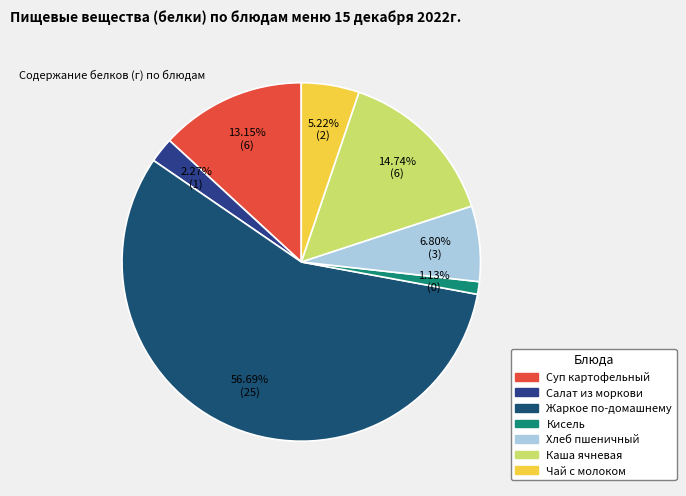

To the nearest percent, what is the difference between the Чай с молоком and Суп картофельный slice percentages?

8%